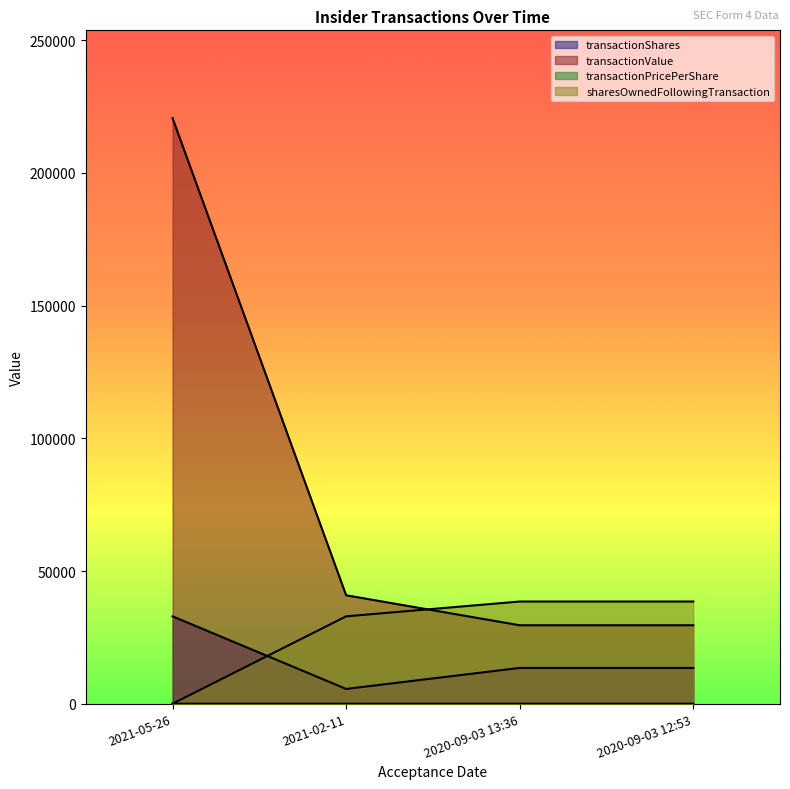

Which label corresponds to the largest value in the chart?

2021-05-26